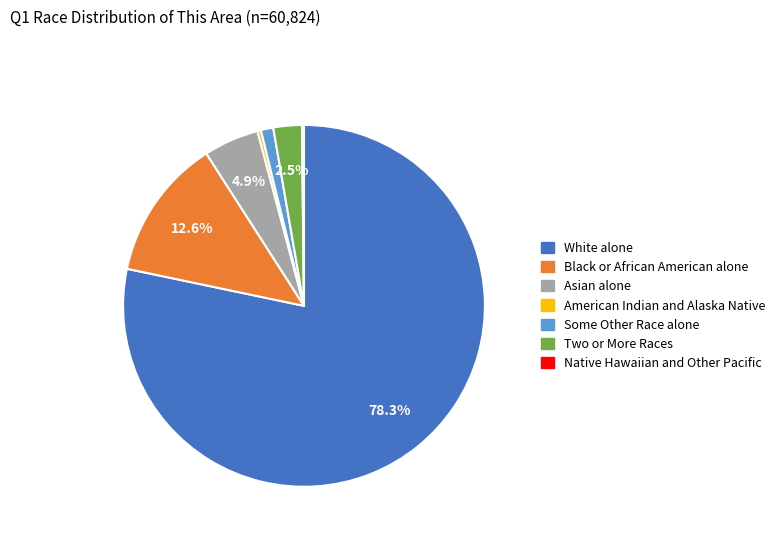

Which has a higher value, Two or More Races or Asian alone?

Asian alone